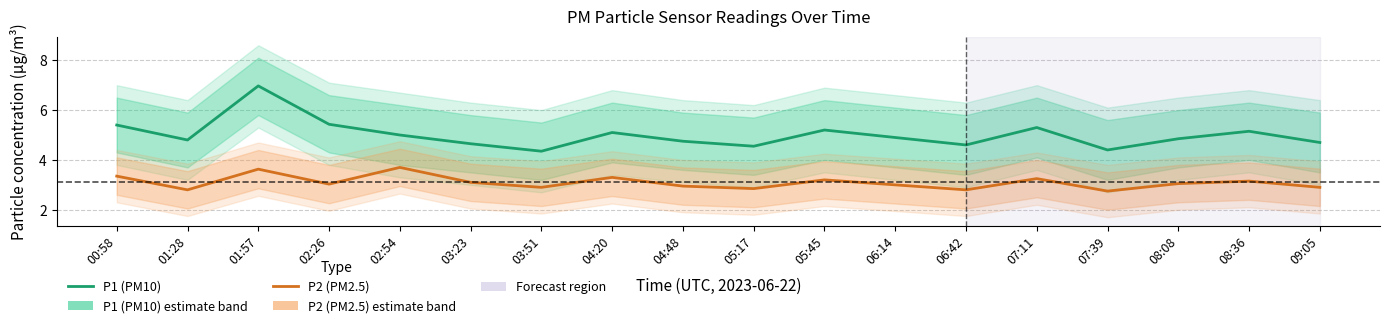

What is the value of the P2 (PM2.5) point at the 1st from the left?

3.4